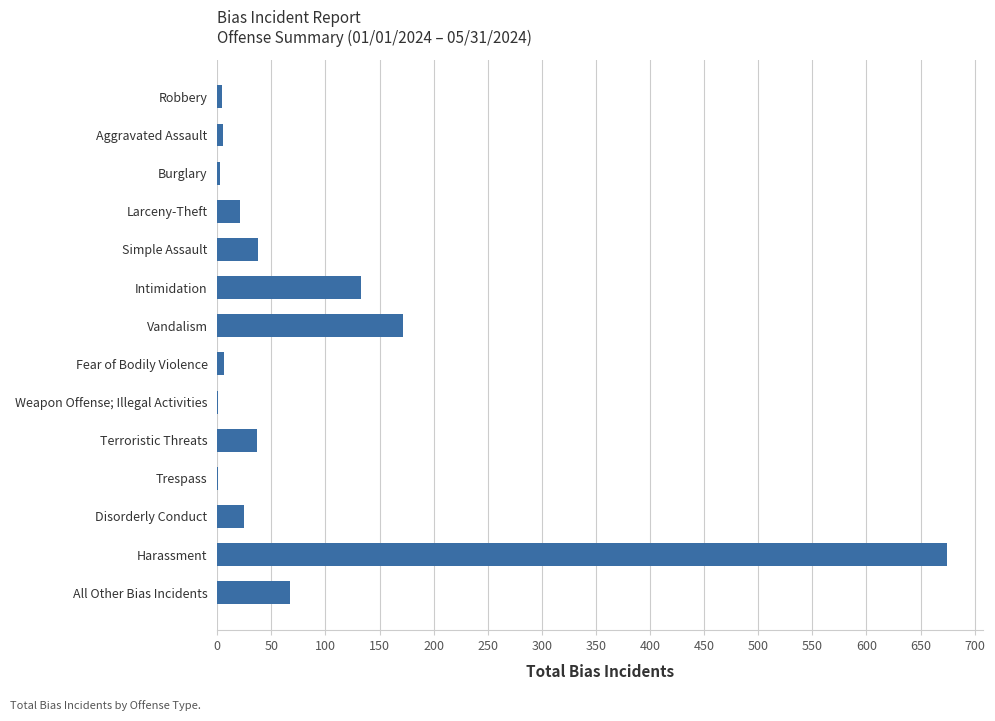

Is it true that the value at All Other Bias Incidents is 67?

True